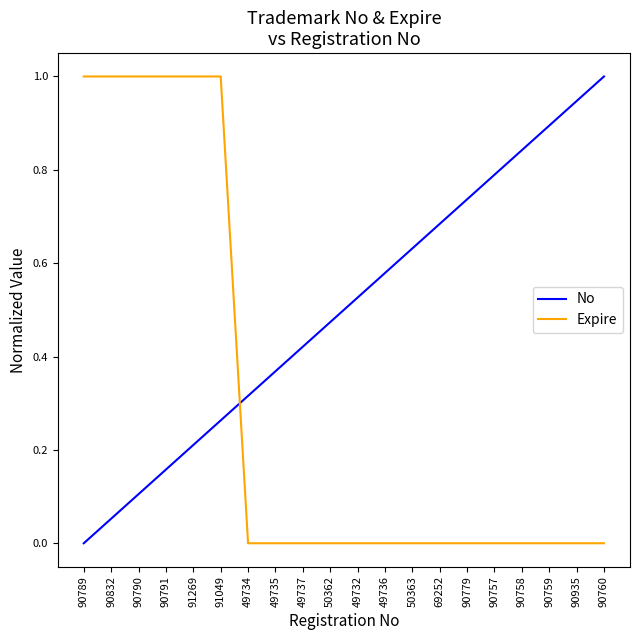

What is the greatest value displayed?

1.0